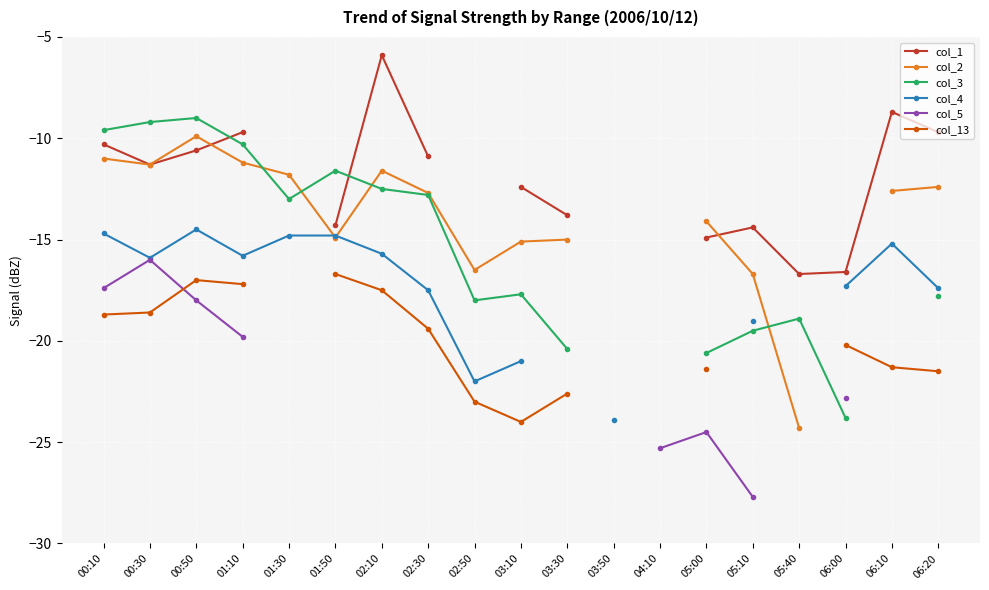

How many data points in col_1 are less than -10?

11